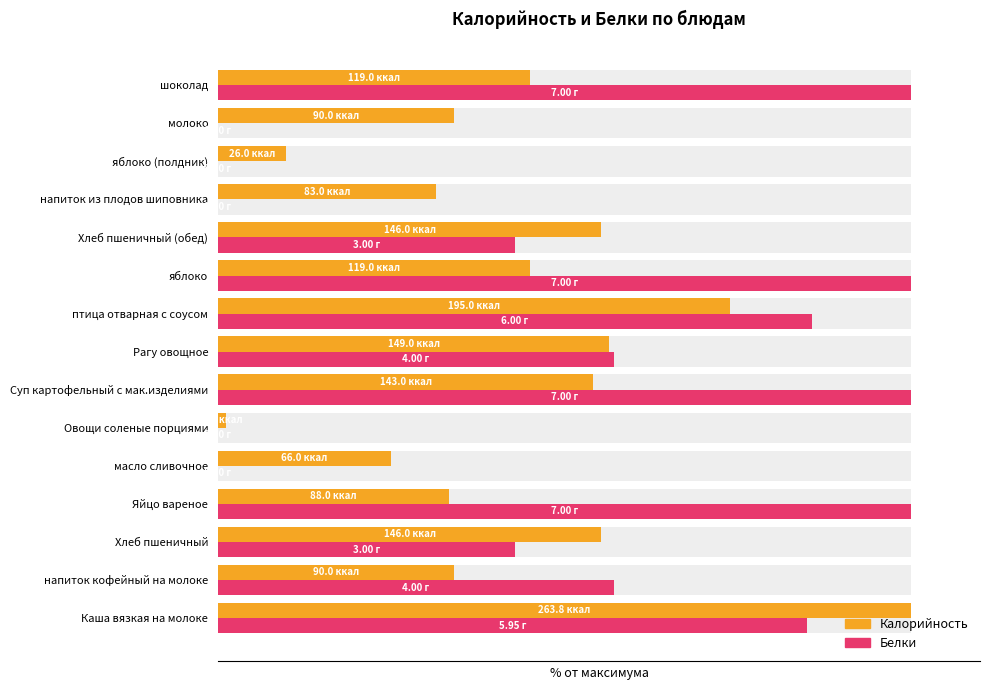

The value of Белки at 1 is 80.4. True or false?

False